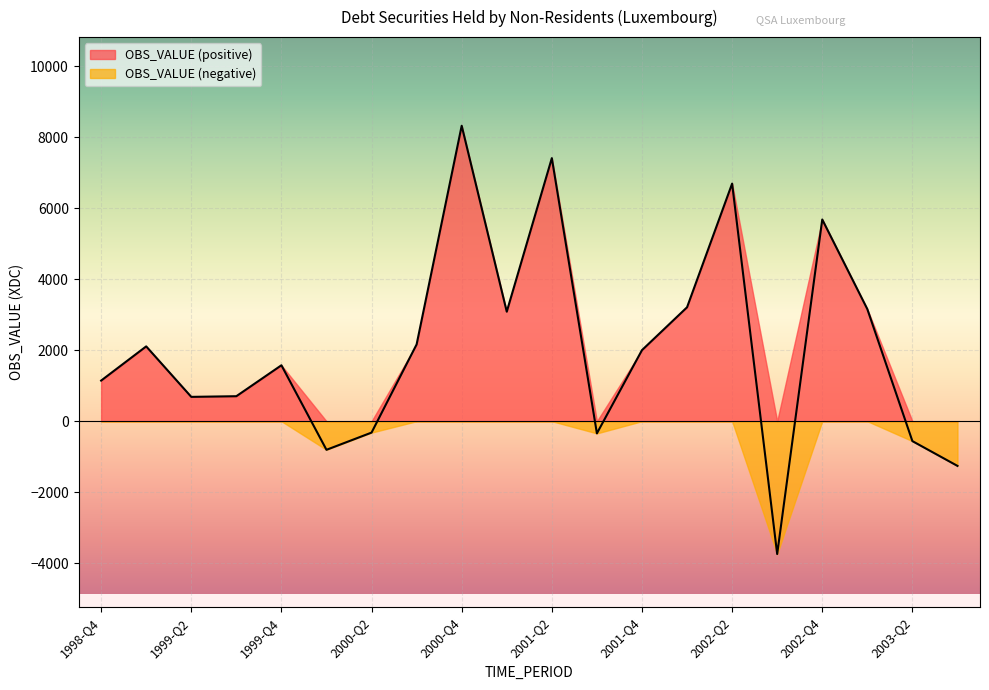

Rank the categories by value from lowest to highest.

2002-Q3, 2003-Q3, 2000-Q1, 2003-Q2, 2001-Q3, 2000-Q2, 1999-Q2, 1999-Q3, 1998-Q4, 1999-Q4, 2001-Q4, 1999-Q1, 2000-Q3, 2001-Q1, 2003-Q1, 2002-Q1, 2002-Q4, 2002-Q2, 2001-Q2, 2000-Q4